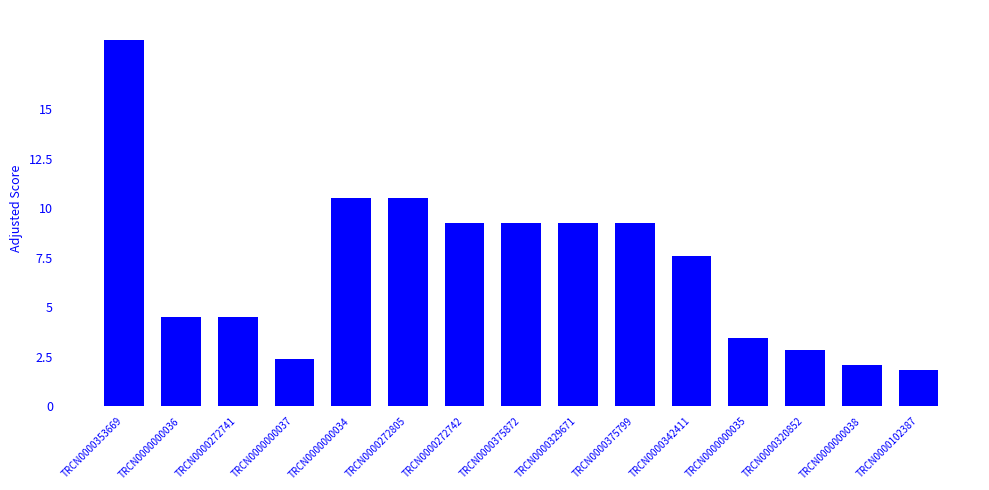

What is the maximum value shown in the chart?

18.5